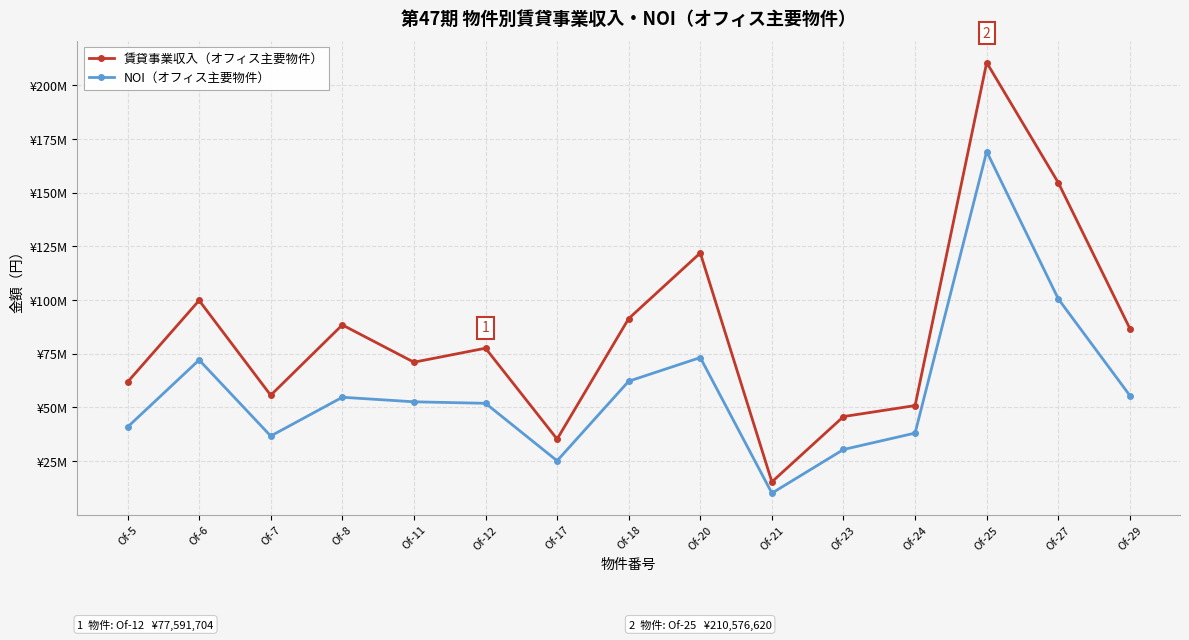

Does the chart have visible grid lines?

Yes